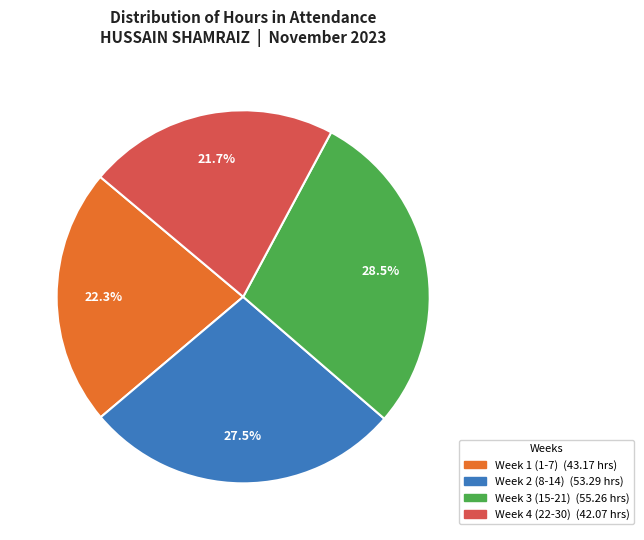

Is there any slice that represents more than half of the pie?

No